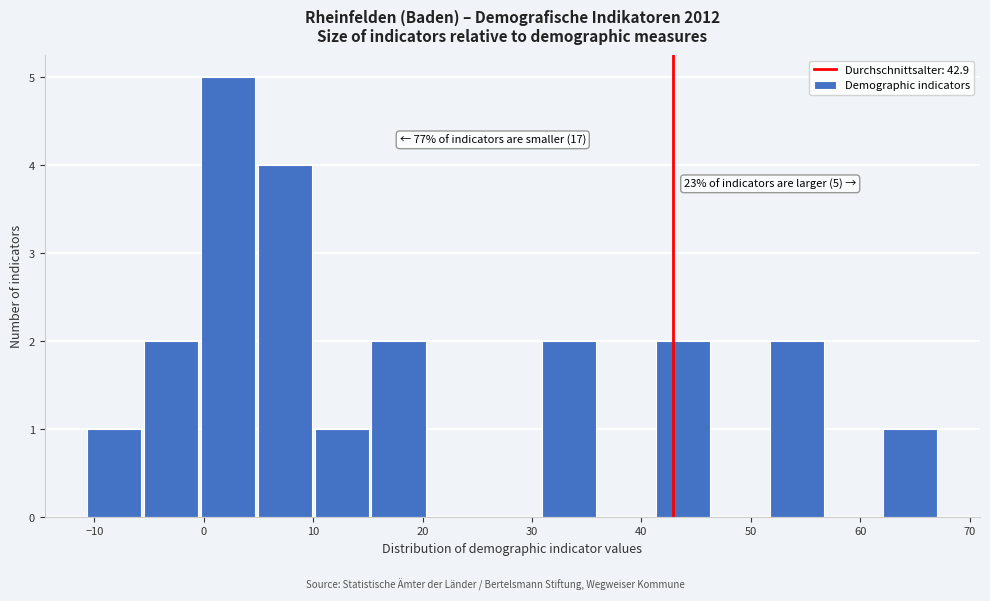

Which range on the x-axis has the tallest bar?

-0.4 to 4.8